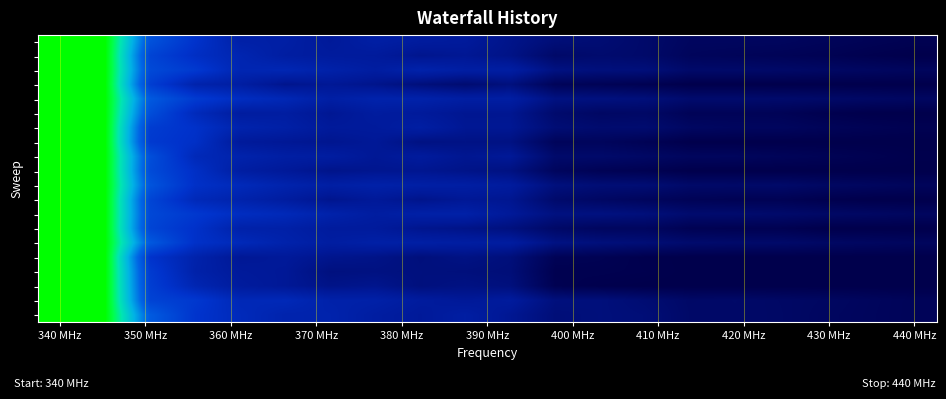

At which category is the sum across all series the highest?

340 MHz